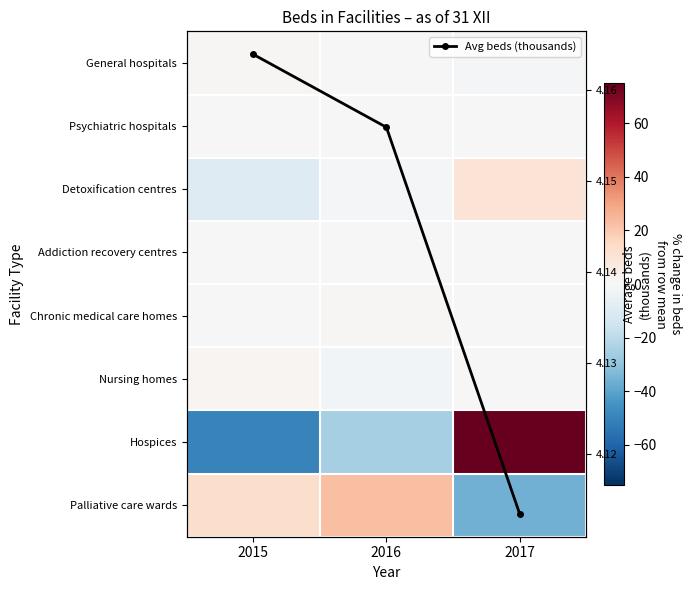

The value of Psychiatric hospitals at 2017 is 0.0. True or false?

True